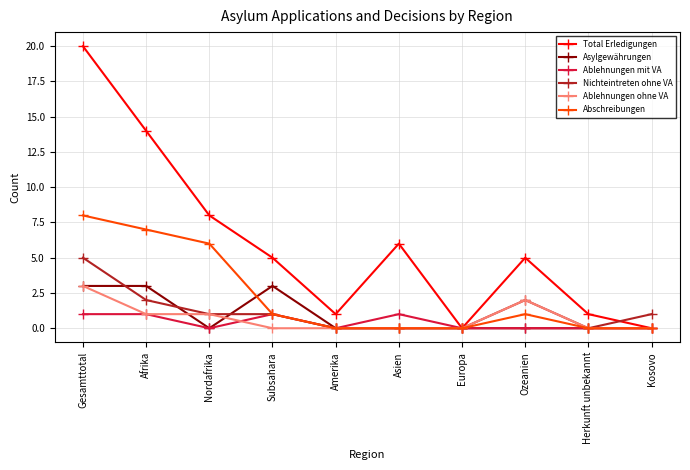

What is the label of the 3rd point from the left?

Nordafrika